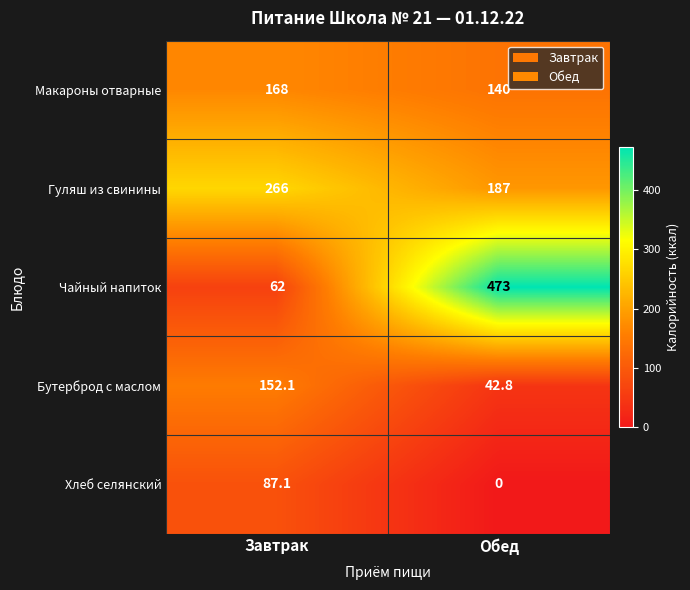

Which series changed the most between Завтрак and Обед?

Чайный напиток